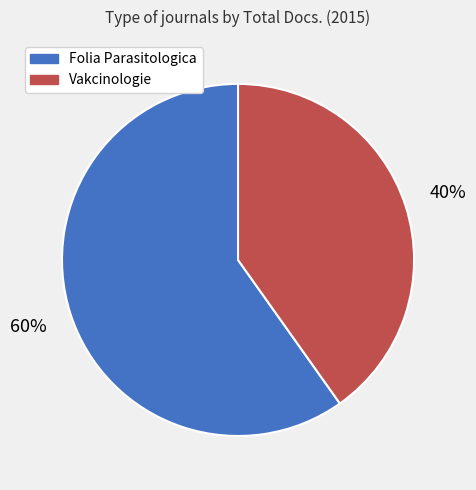

Is it true that Folia Parasitologica is 60% of the pie?

True